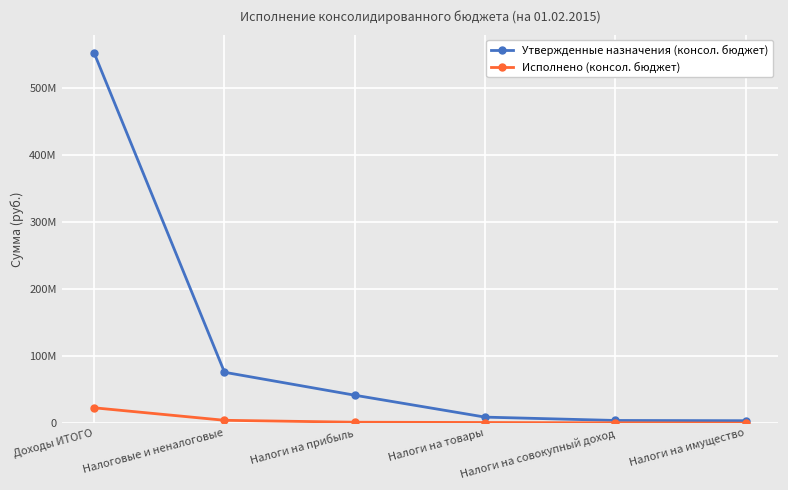

What are all the series names shown in the legend?

Утвержденные назначения (консол. бюджет), Исполнено (консол. бюджет)